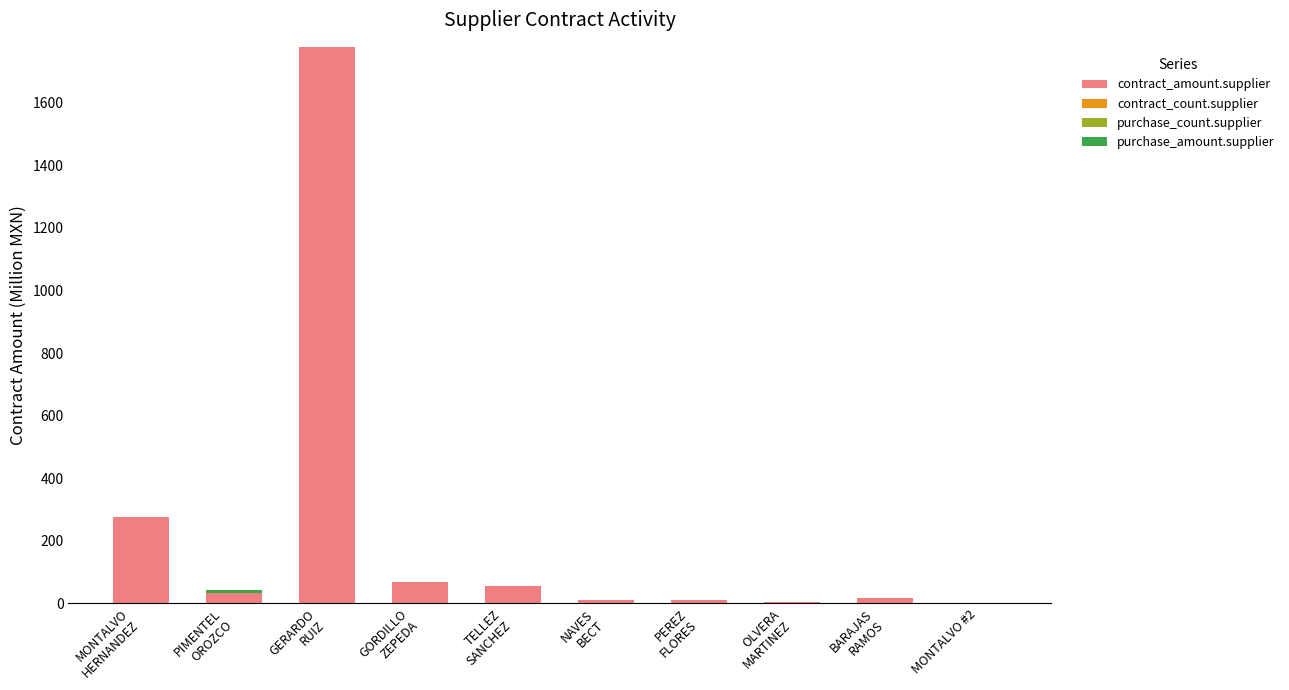

How many categories are shown in the chart?

10